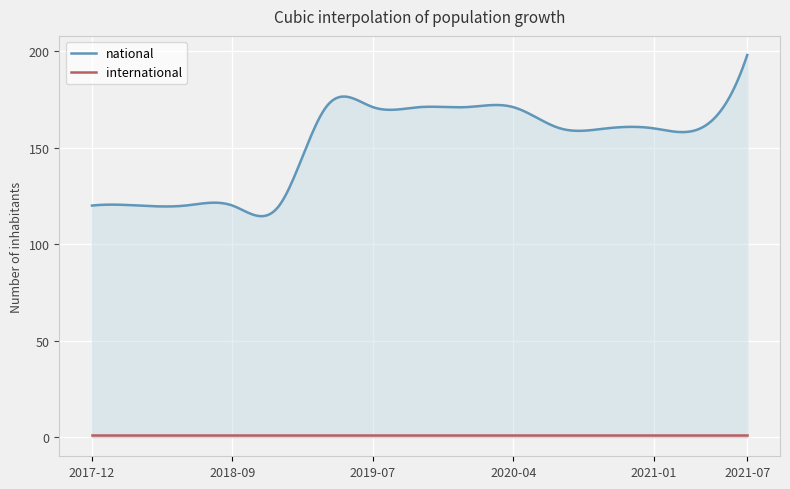

True or false: international has more than 0 points higher than both neighbors.

False